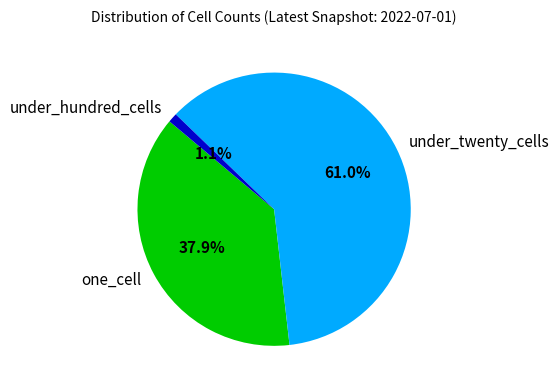

To the nearest percent, what is the difference between the under_hundred_cells and one_cell slice percentages?

37%